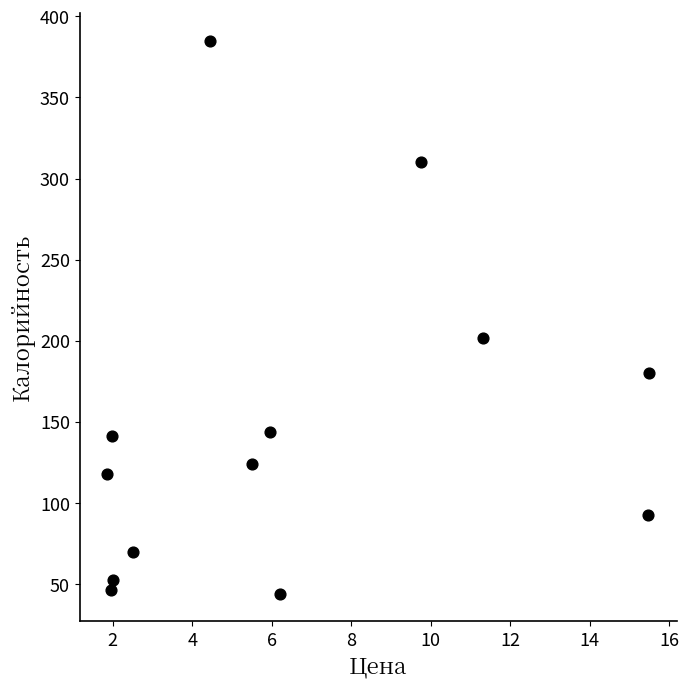

What is the range of X values (max minus min)?

13.7